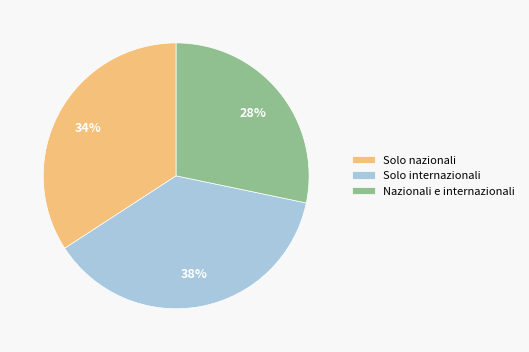

Which slice is the largest?

Solo internazionali